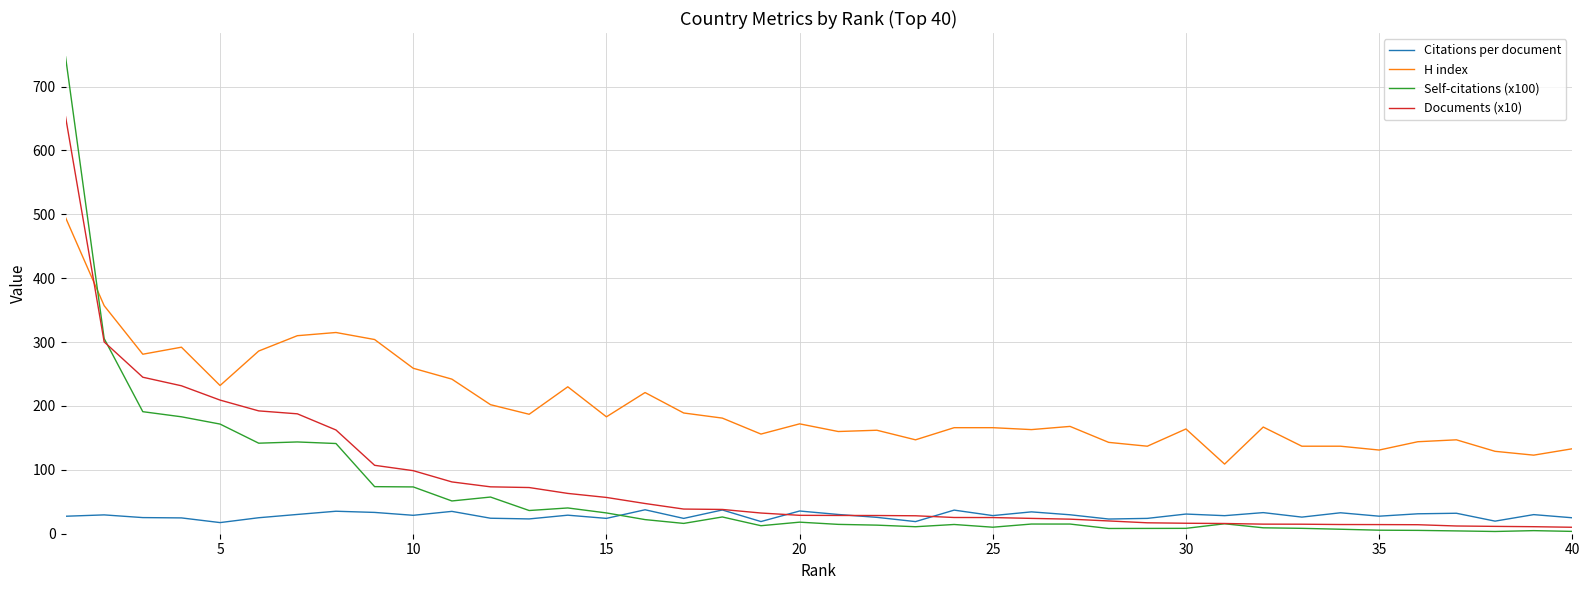

After their last crossing, which series has the higher values: H index or Self-citations (x100)?

H index